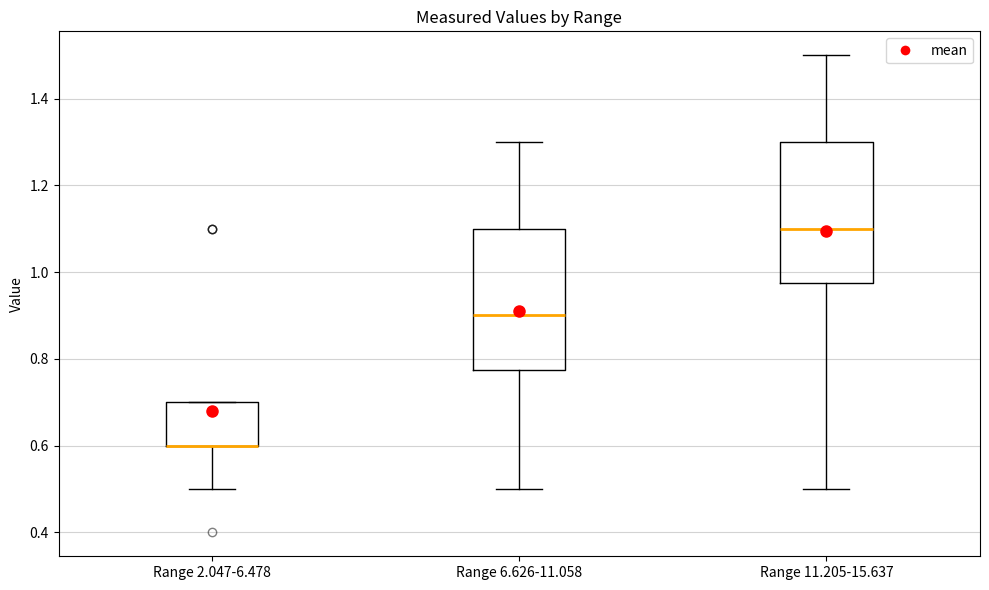

Reading left to right, transcribe this box plot: for each box, give where its median line is, the range the box spans, and where its two whiskers end, as read against the y-axis. The values are not printed on the chart, so give them approximately, as read against the axis.

Range 2.047-6.478: median 0.60 (drawn on the box's lower edge), box 0.60 to 0.70, whiskers 0.50 to 0.70
Range 6.626-11.058: median 0.90, box 0.78 to 1.10, whiskers 0.50 to 1.30
Range 11.205-15.637: median 1.10, box 0.98 to 1.30, whiskers 0.50 to 1.50